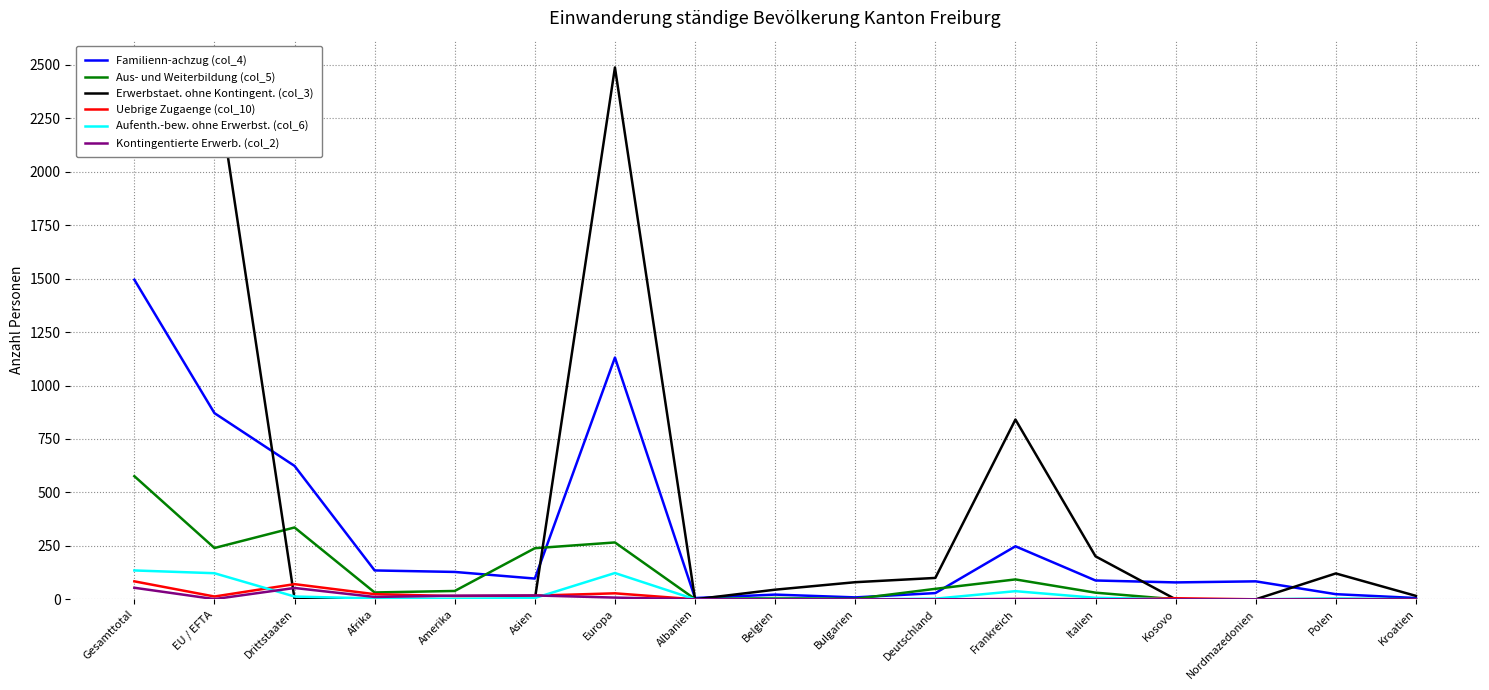

In Kontingentierte Erwerb. (col_2), how many points are lower than both neighbors (excluding endpoints)?

2